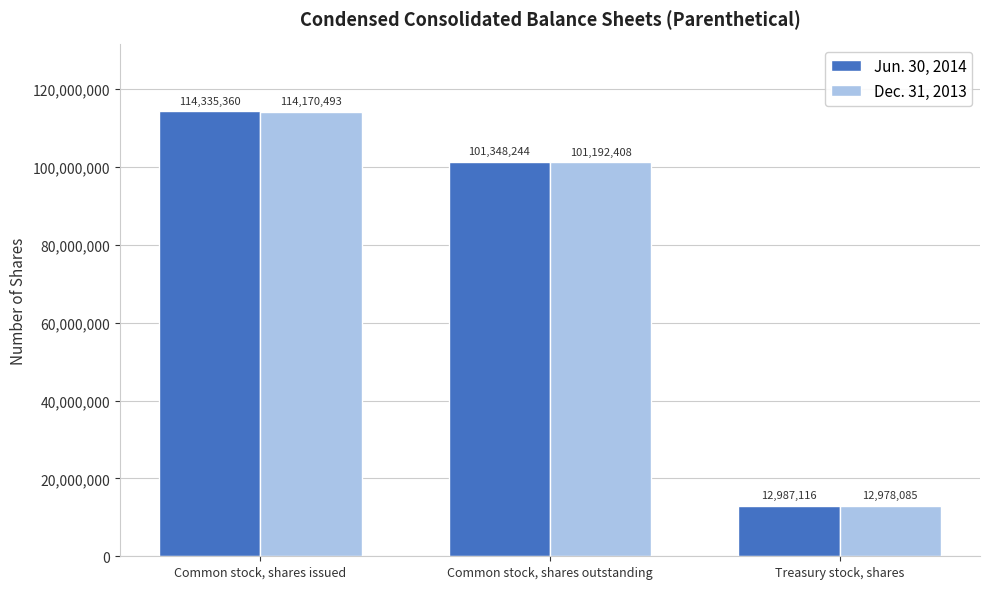

List the labels in order of Jun. 30, 2014 value, largest first.

Common stock, shares issued, Common stock, shares outstanding, Treasury stock, shares